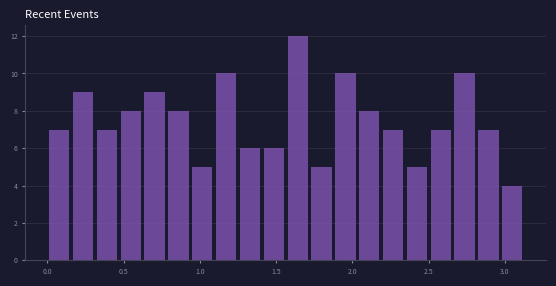

Read against the x-axis, roughly where is the centre of the tallest bar?

1.65